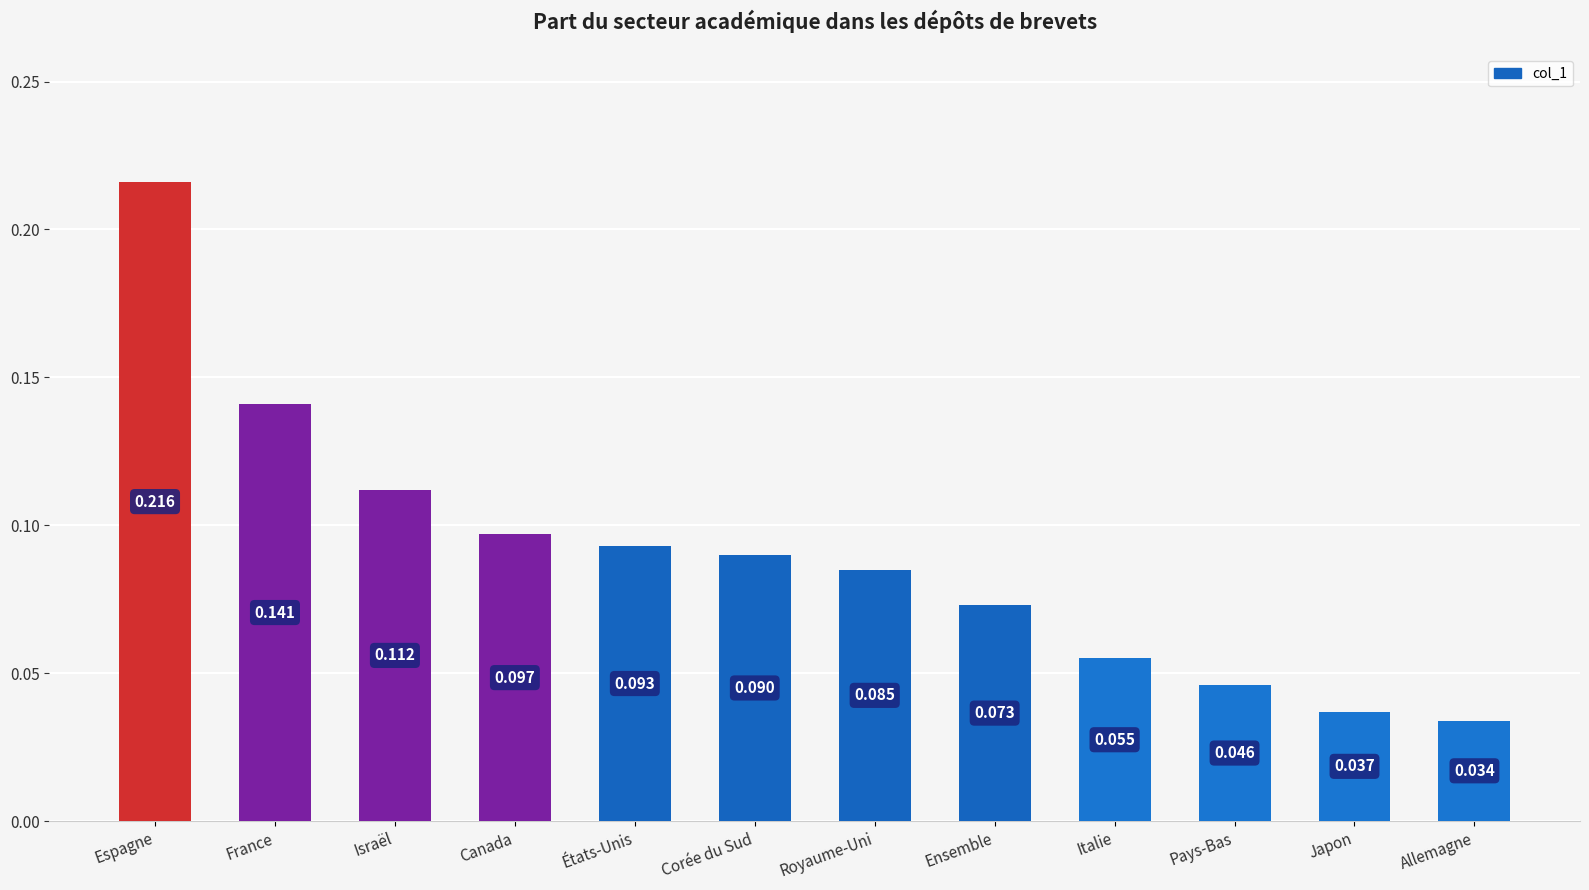

What is the sum of all values?

1.1